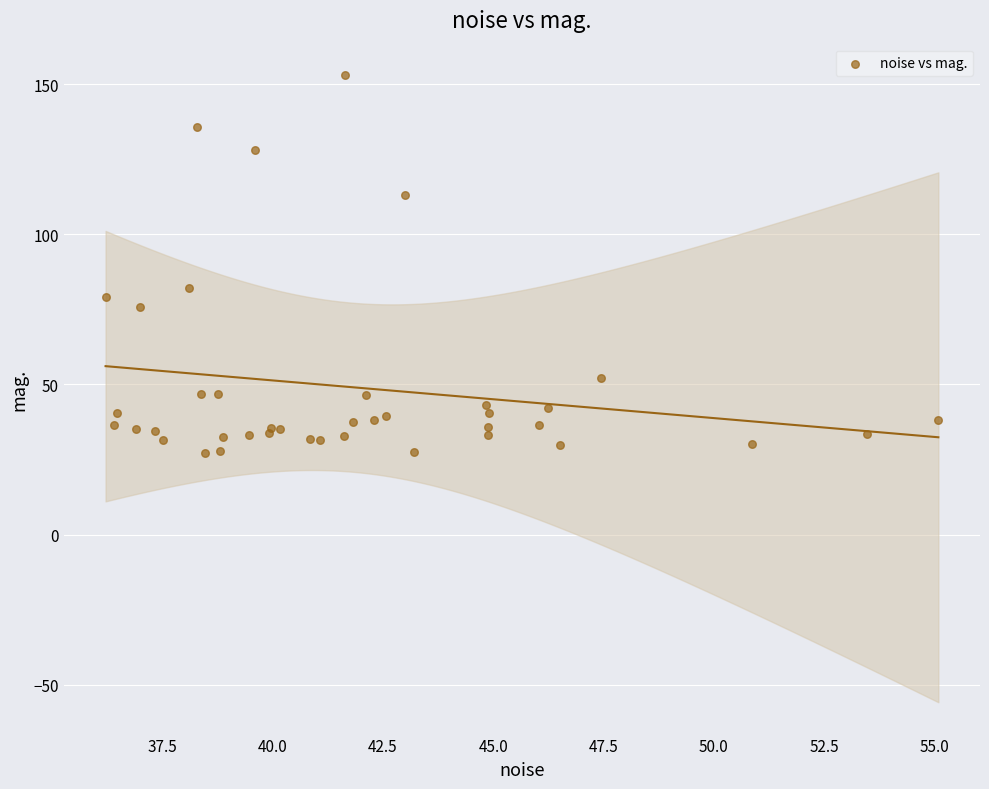

What Y value in the scatter plot is closest to 90?

82.1